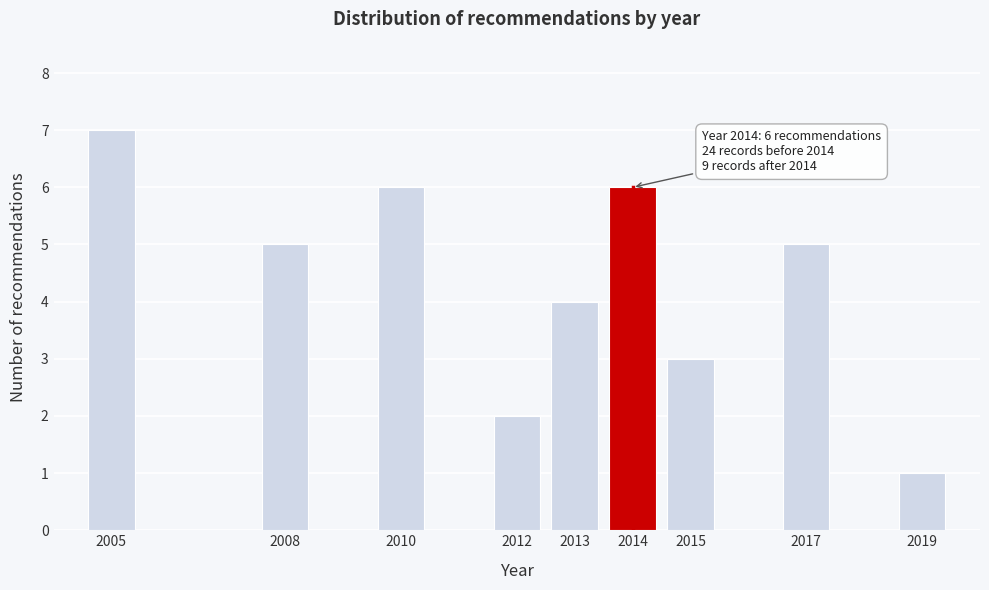

Reading right to left, extract all data points from this chart.

1	5	3	6	4	2	6	5	7